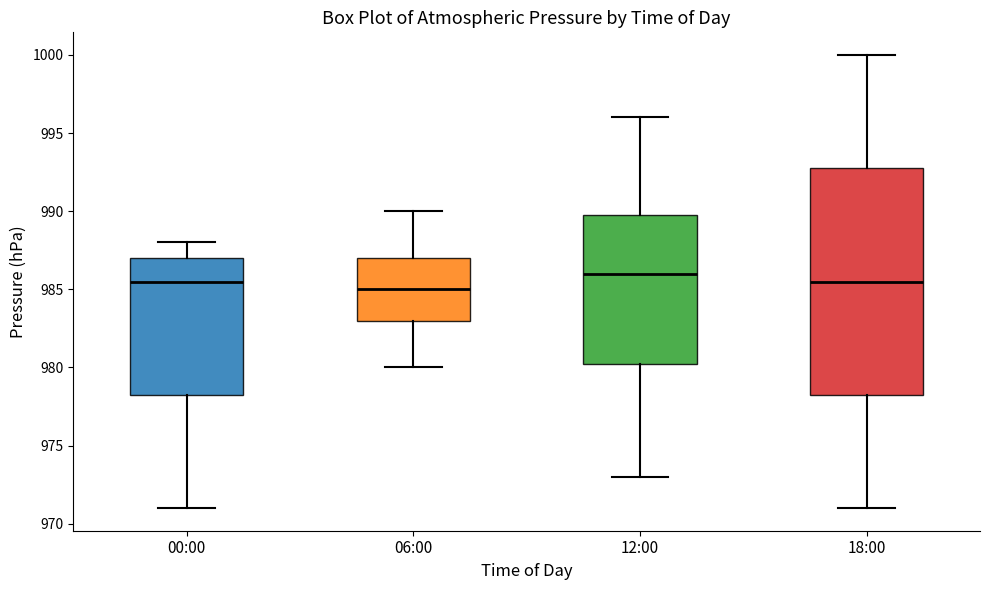

Reading left to right, transcribe this box plot: for each box, give where its median line is, the range the box spans, and where its two whiskers end, as read against the y-axis. The values are not printed on the chart, so give them approximately, as read against the axis.

00:00: median 985.5, box 978.5 to 987.0, whiskers 971.0 to 988.0
06:00: median 985.0, box 983.0 to 987.0, whiskers 980.0 to 990.0
12:00: median 986.0, box 980.5 to 990.0, whiskers 973.0 to 996.0
18:00: median 985.5, box 978.5 to 993.0, whiskers 971.0 to 1000.0